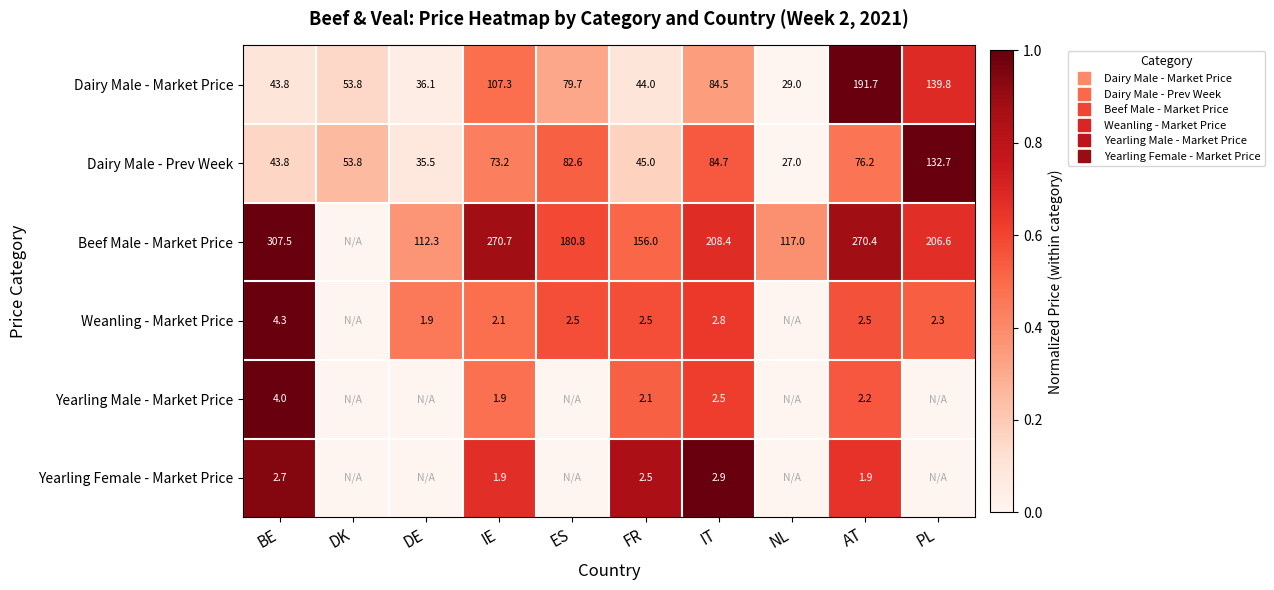

How many data points in Weanling - Market Price are above 0?

8